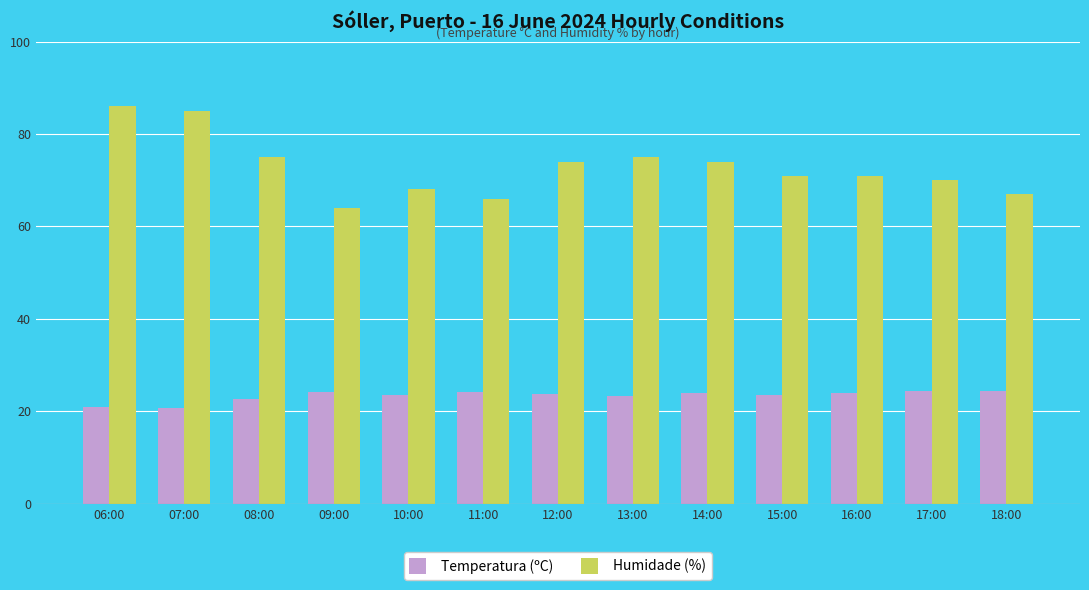

True or false: Humidade (%) has a value of 32.3 at 17:00.

False